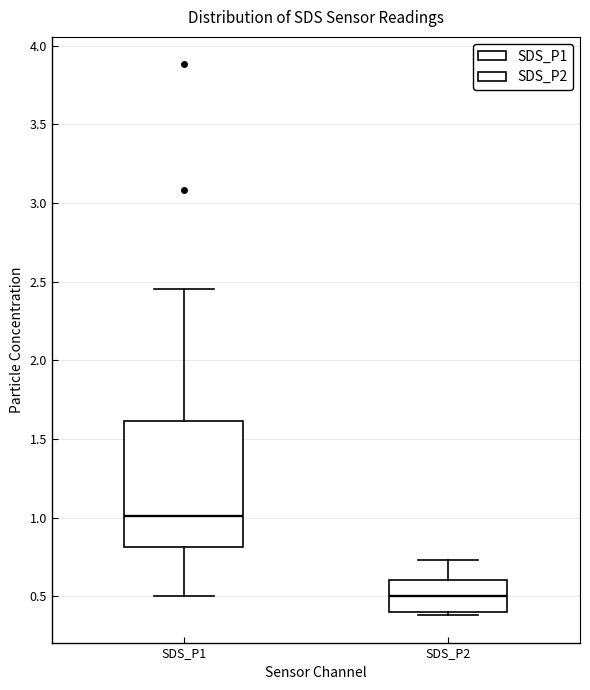

Reading left to right, transcribe this box plot: for each box, give where its median line is, the range the box spans, and where its two whiskers end, as read against the y-axis. The values are not printed on the chart, so give them approximately, as read against the axis.

SDS_P1: median 1.00, box 0.80 to 1.60, whiskers 0.50 to 2.45
SDS_P2: median 0.50, box 0.40 to 0.60, whiskers 0.40 (just below the box's lower edge) to 0.75